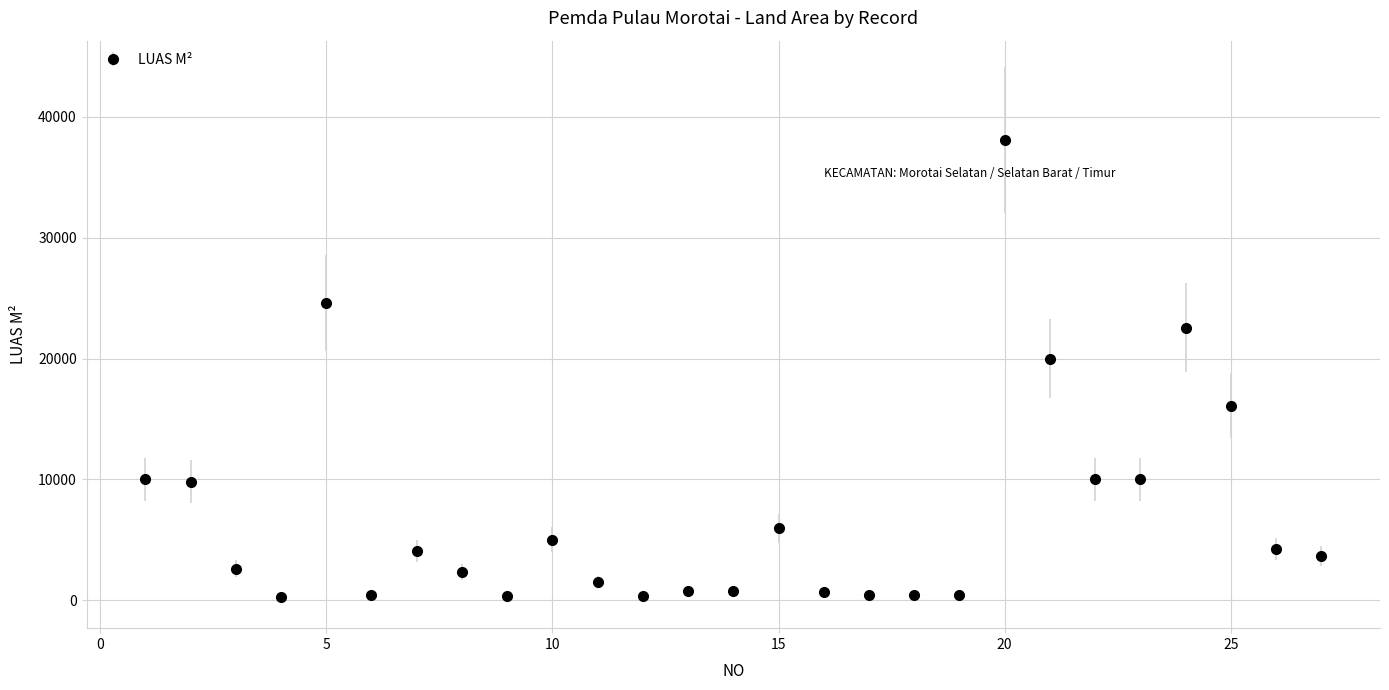

What is the average value?

7242